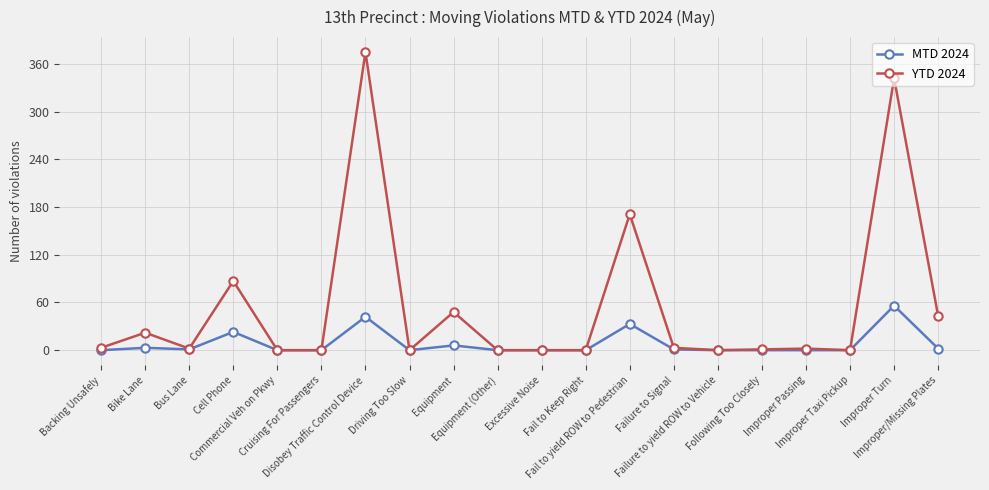

Rank the series by their average value, from highest to lowest.

YTD 2024, MTD 2024